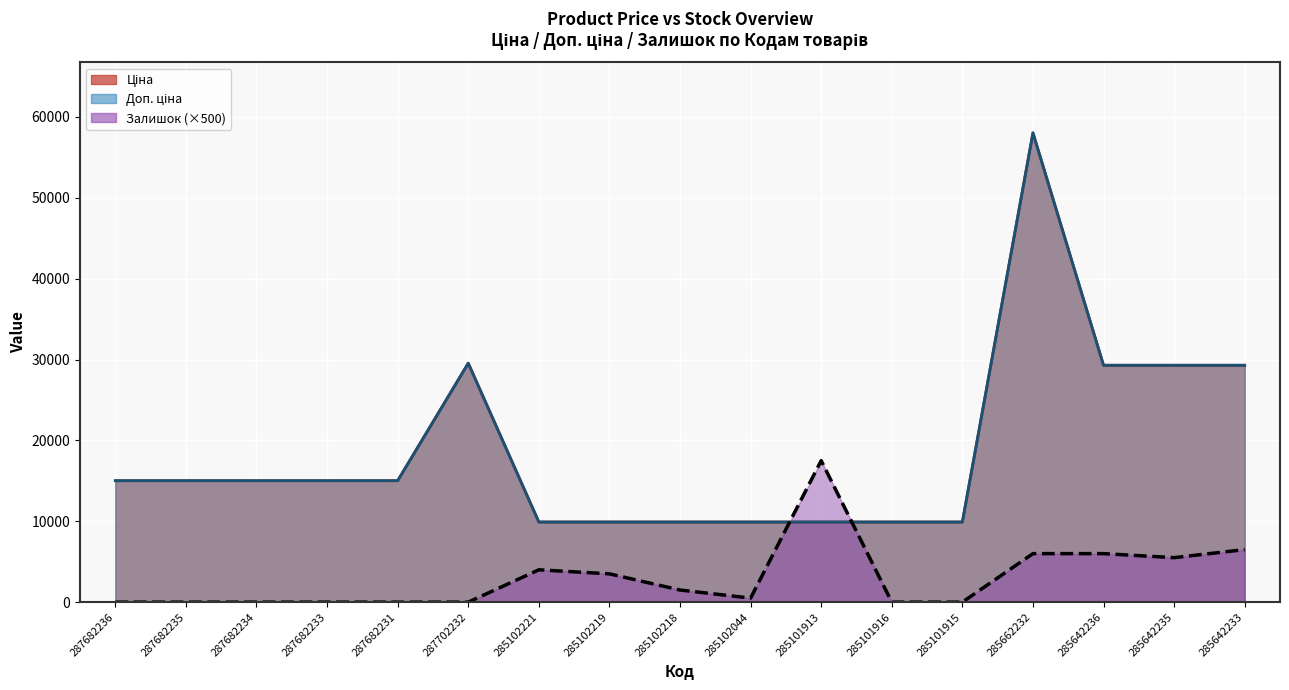

At which category does Доп. ціна reach its first local peak?

287702232